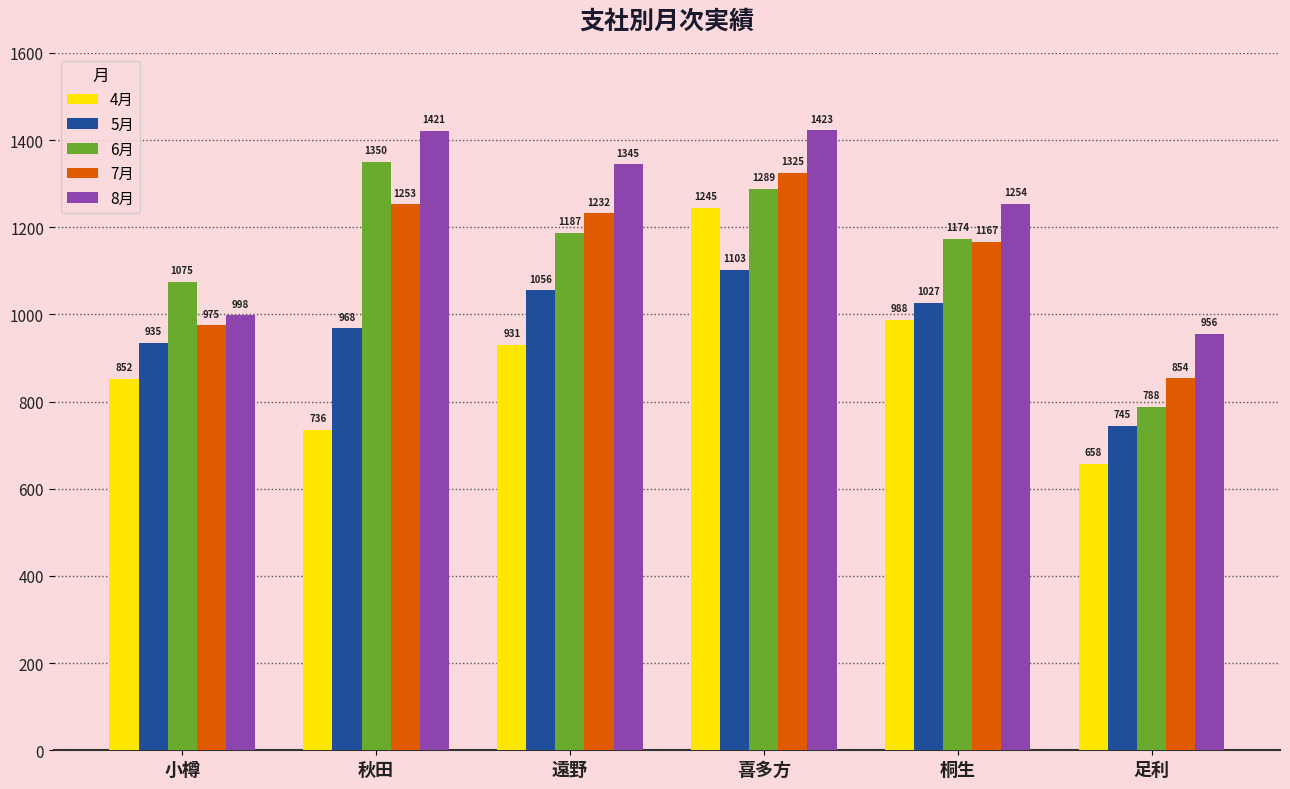

What is the spread (max minus min) of values at 足利?

298